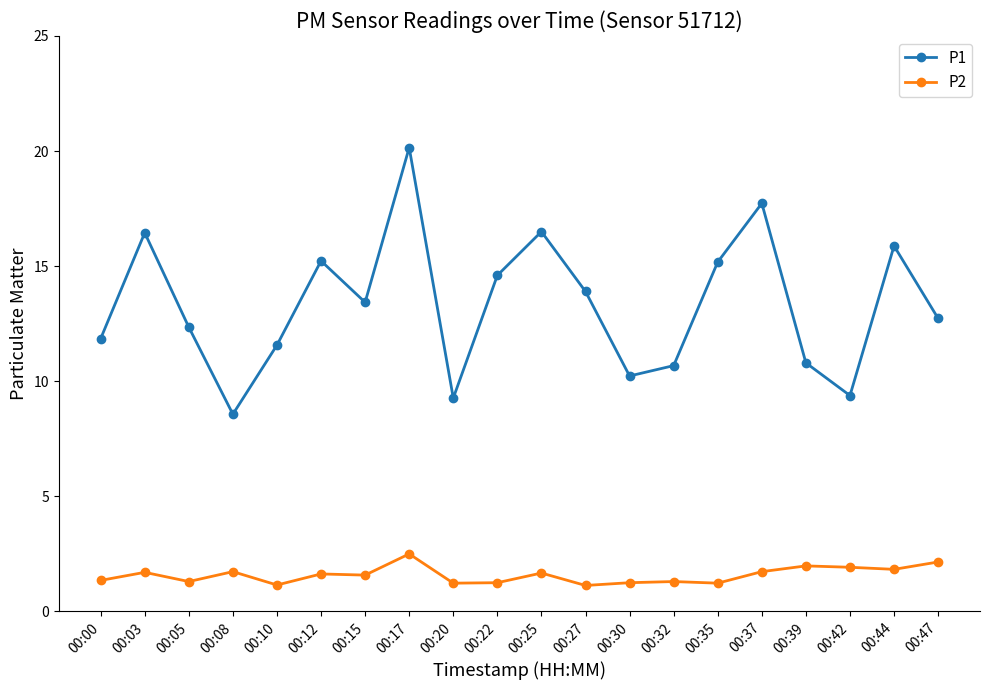

How many lines are shown in the chart?

2